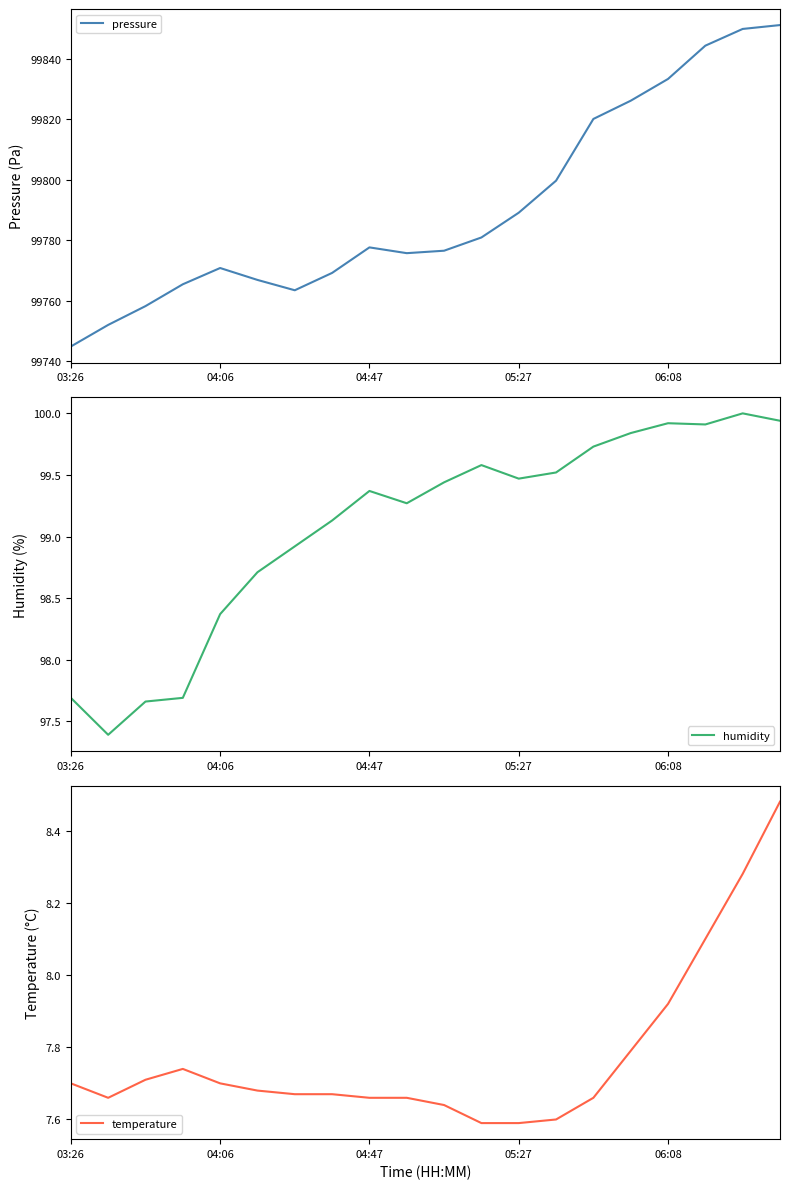

At which label does pressure reach its minimum?

03:26